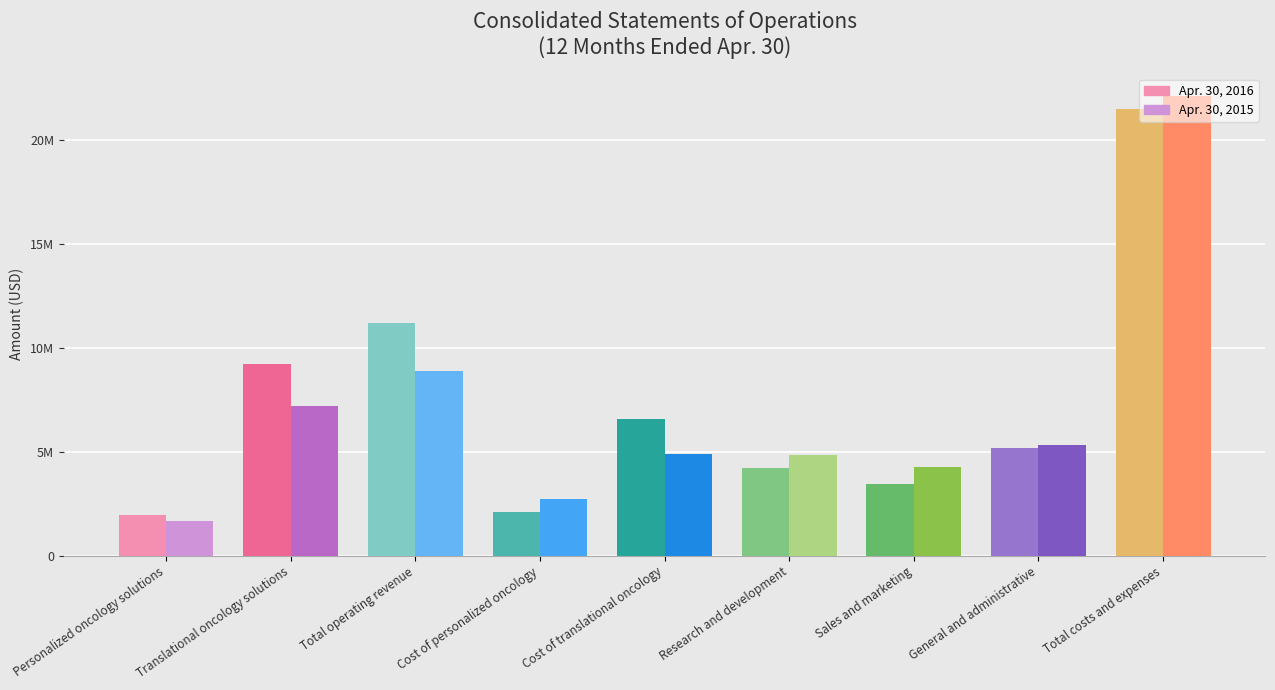

Are the bars grouped side by side (vs. stacked)?

Yes